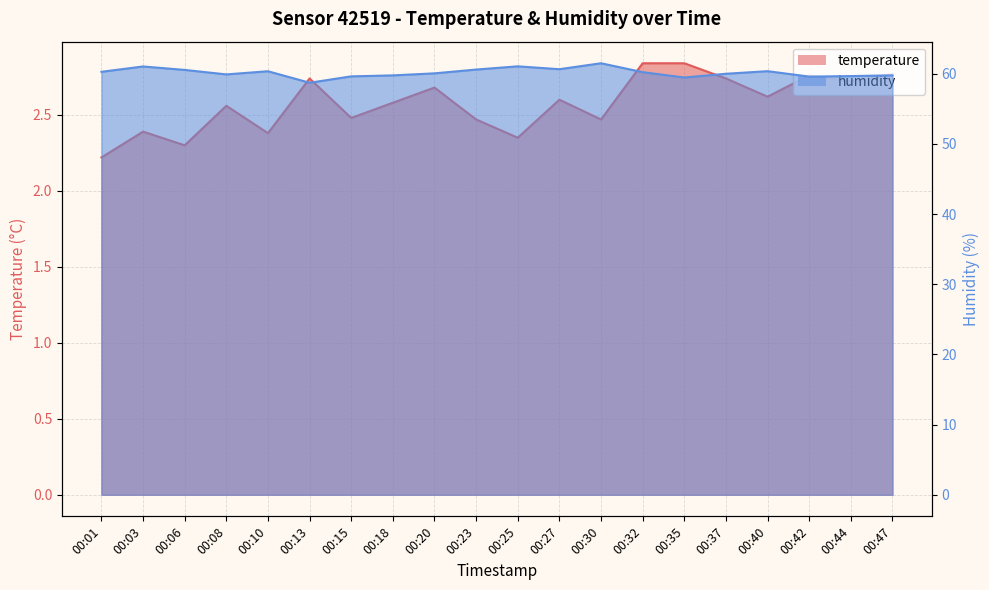

At which label is temperature closest to 2?

00:01